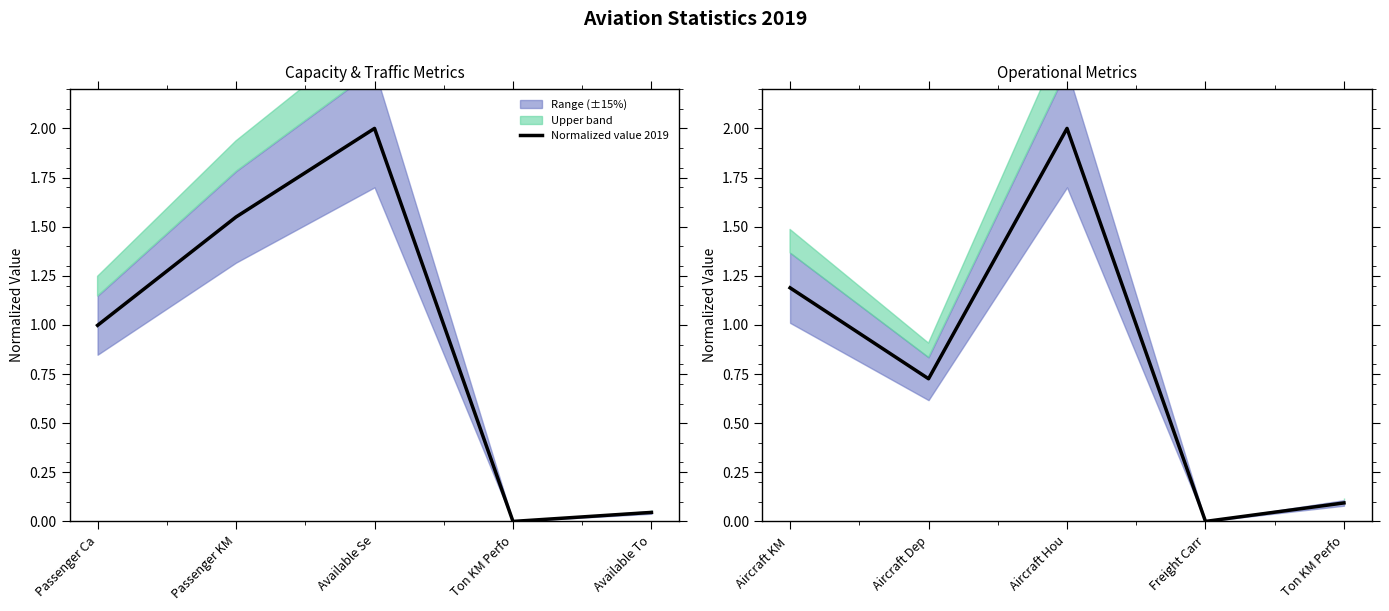

What value does the data have at Ton KM Perfo?

0.1